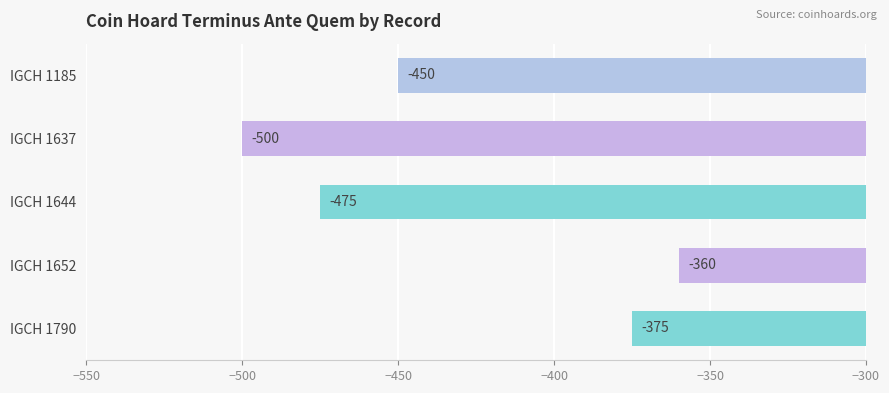

How many values exceed -450?

2